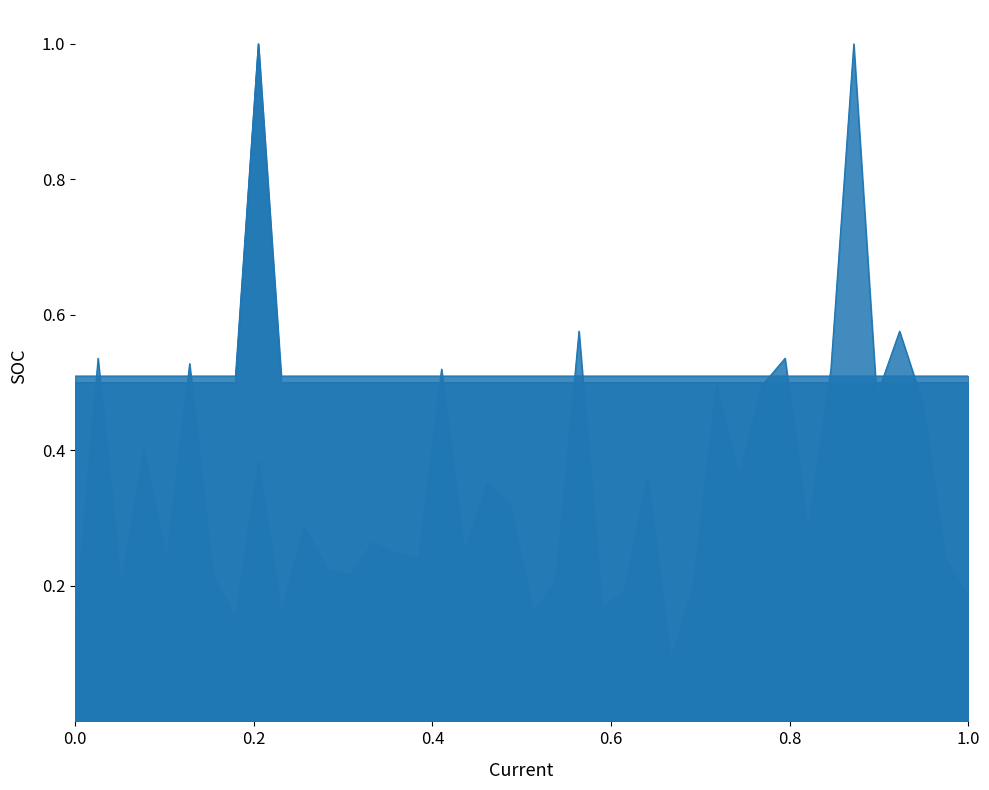

At which label does délka DP na veřejné části (m) reach its minimum?

04-05/2024